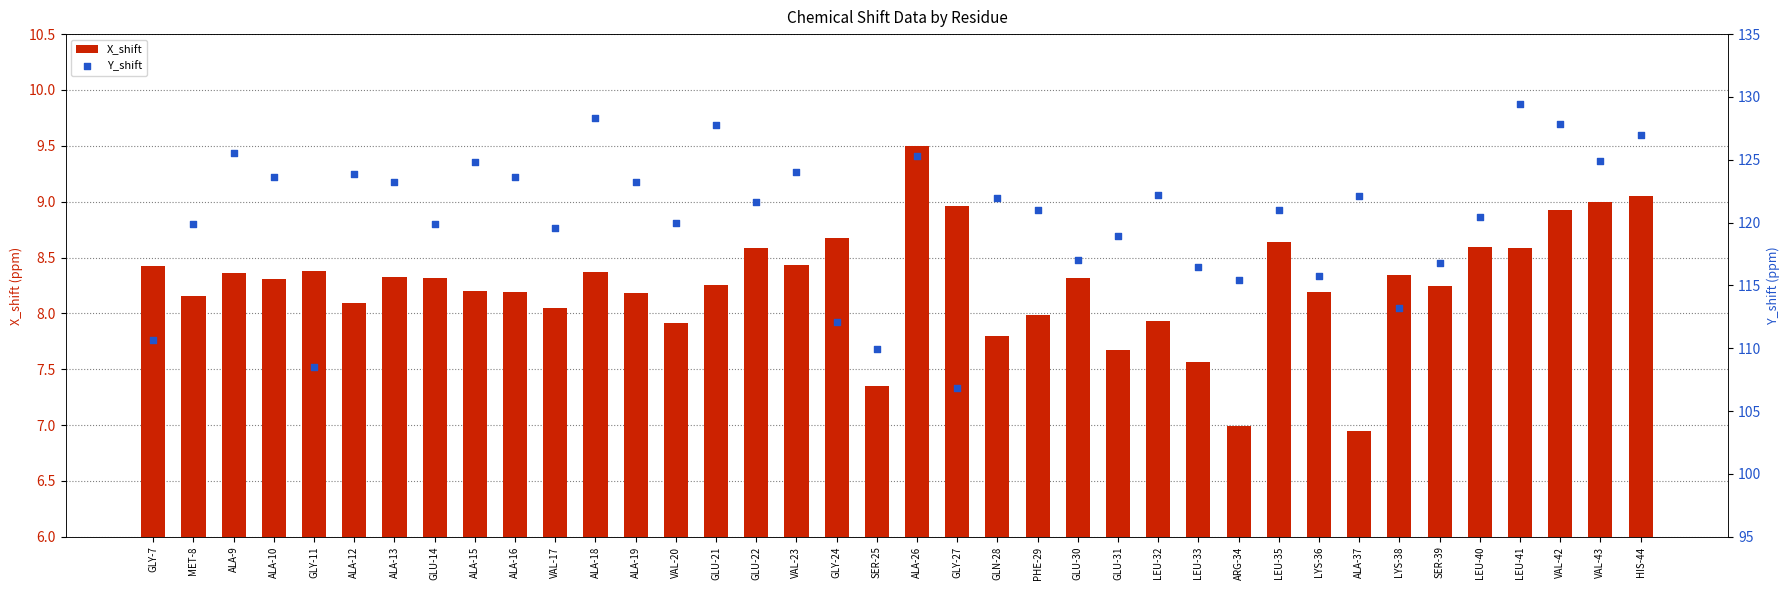

Which series contains the highest Y value?

Y_shift